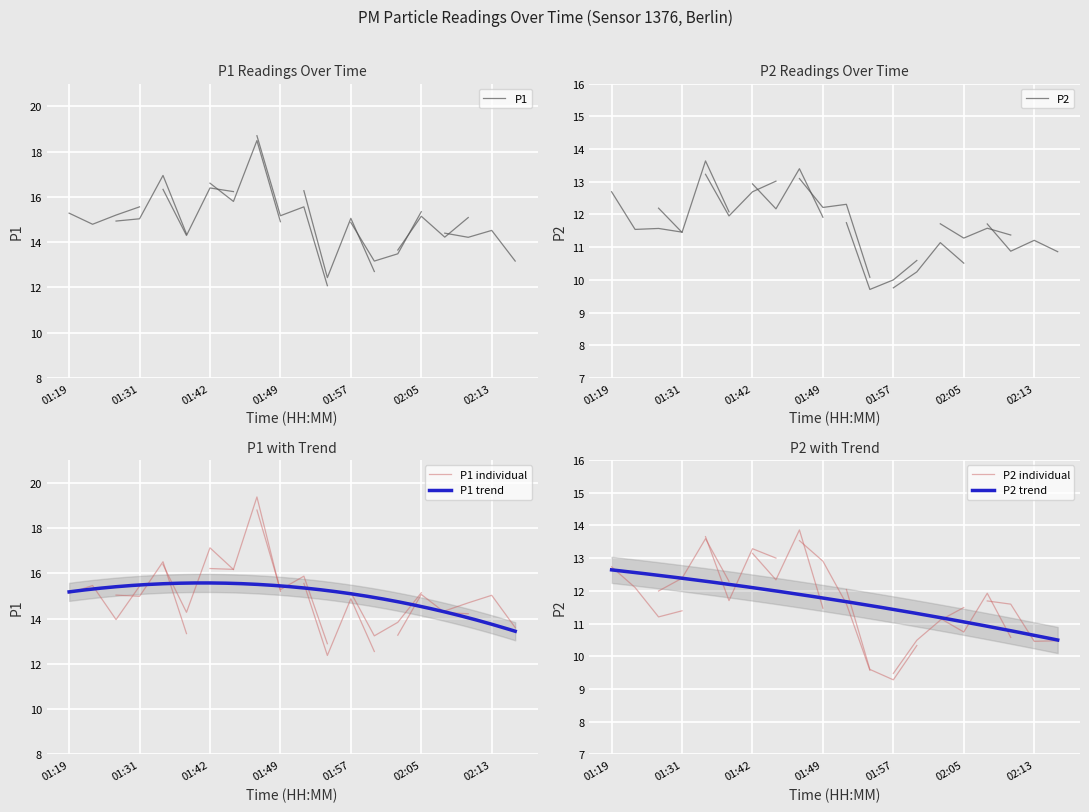

What is the label of the 20th point from the right?

01:19